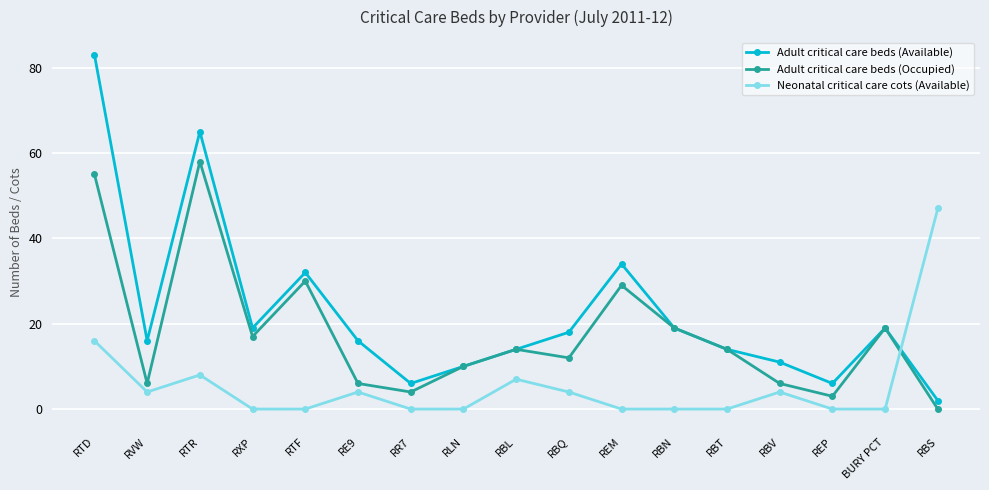

Where is Neonatal critical care cots (Available) nearest to the value 23?

RTD